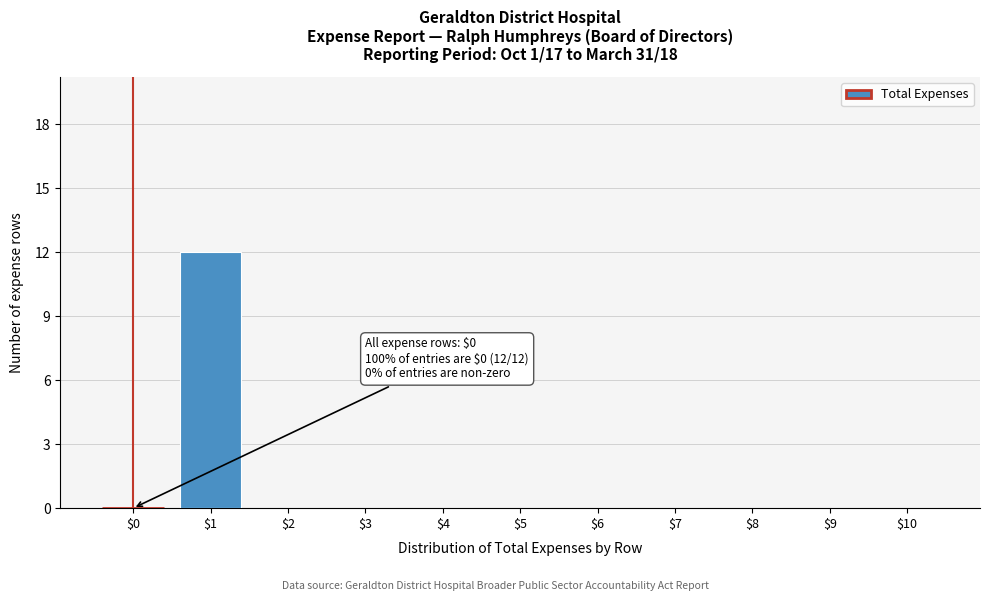

What is the maximum value shown in the chart?

12